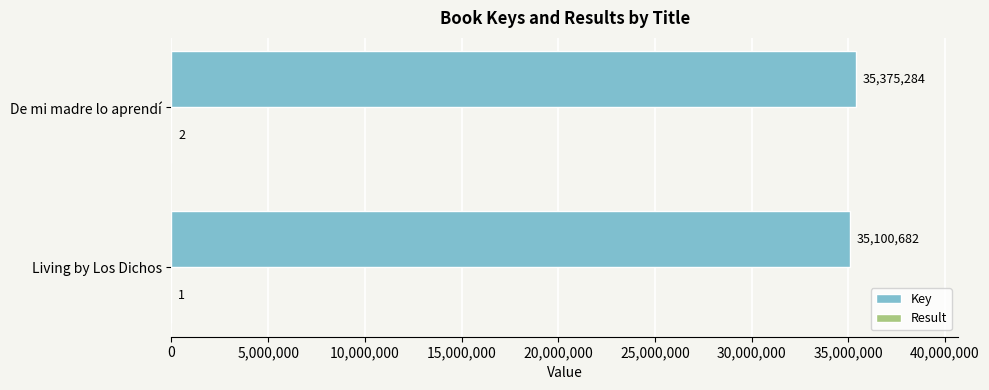

Read the Key value at Living by Los Dichos, to the nearest 10.

35100680